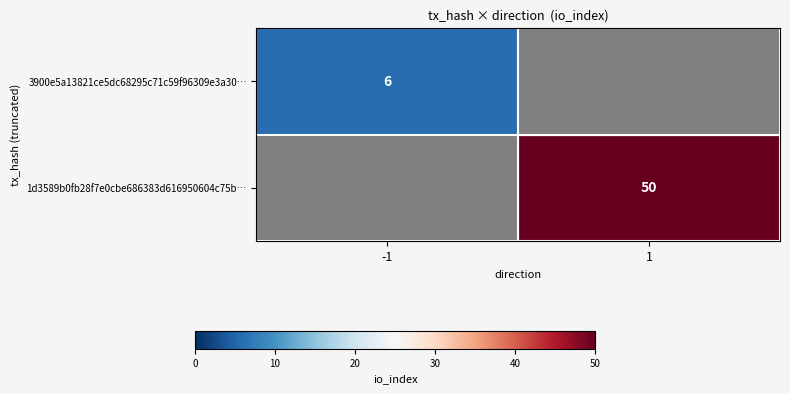

Is it true that 3900e5a13821ce5dc68295c71c59f96309e3a30… equals 11 at -1?

False